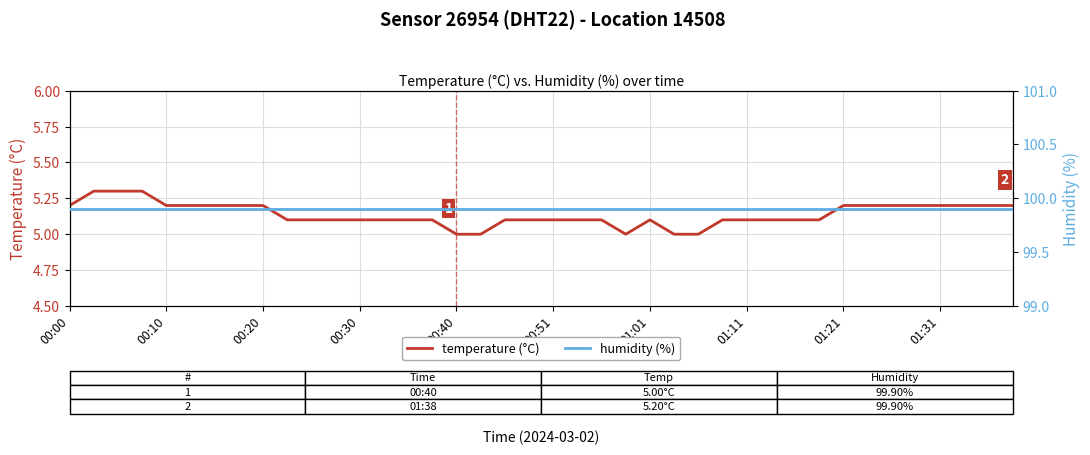

The value of temperature (°C) at 01:21 is 2.3. True or false?

False